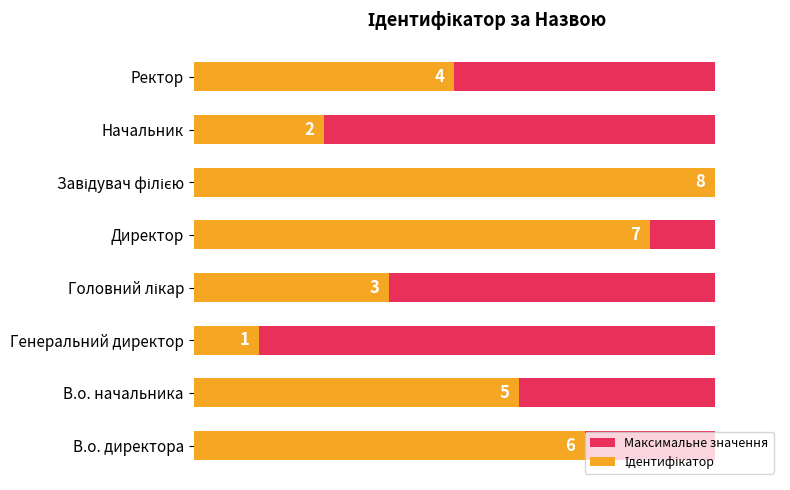

List the series in order of their overall mean, highest first.

Ідентифікатор, Максимальне значення